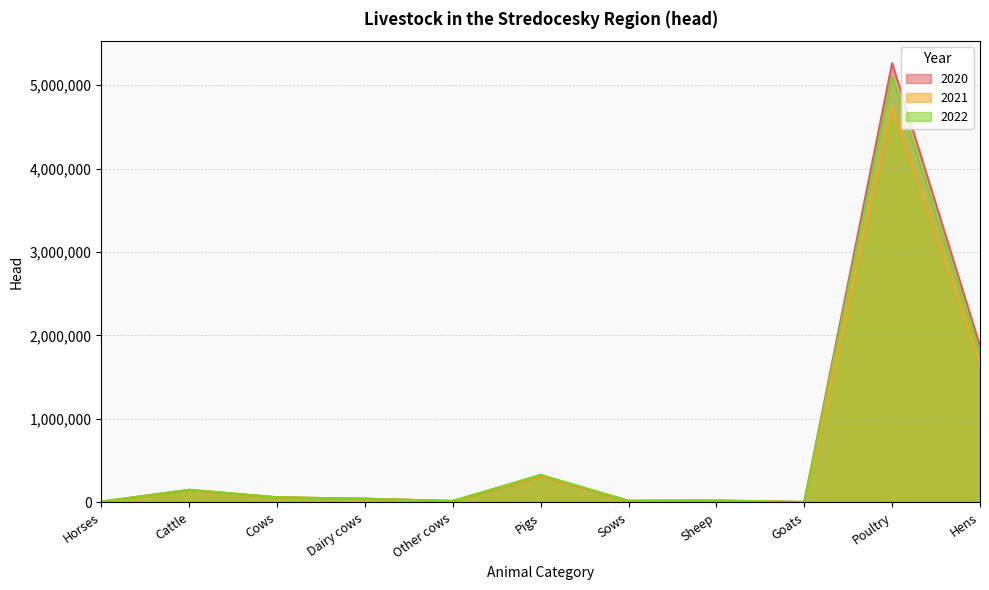

How many interior local peaks does the 2020 series have?

4